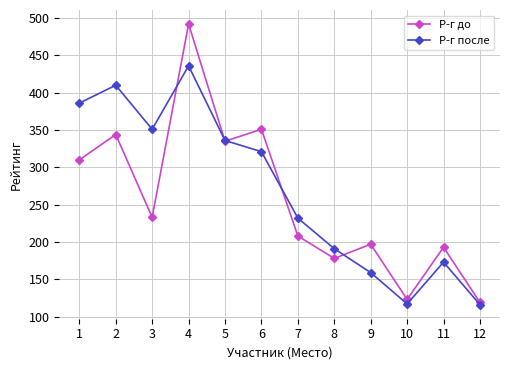

Where does the Р-г после series first go above 321?

1